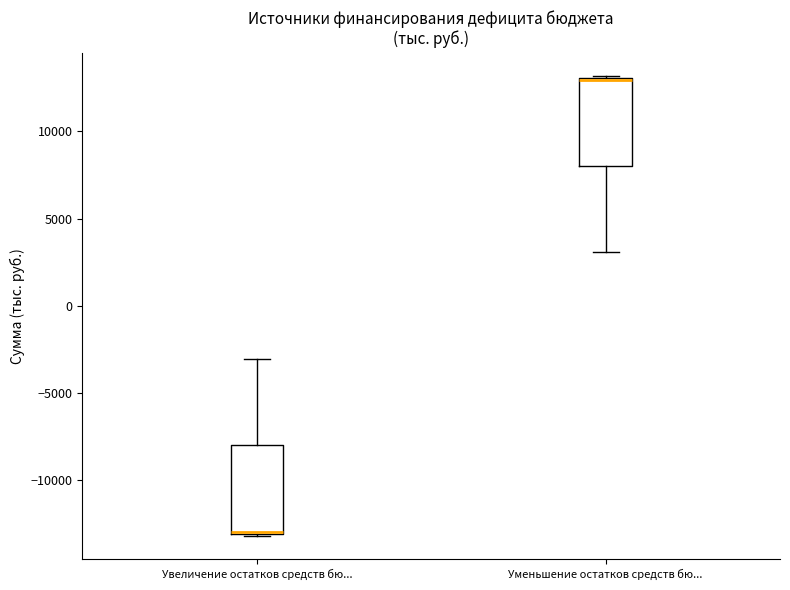

Reading left to right, transcribe this box plot: for each box, give where its median line is, the range the box spans, and where its two whiskers end, as read against the y-axis. The values are not printed on the chart, so give them approximately, as read against the axis.

Увеличение остатков средств бю...: median -13000, box -13000 to -8000, whiskers -13000 to -3000
Уменьшение остатков средств бю...: median 13000, box 8000 to 13000, whiskers 3000 to 13000